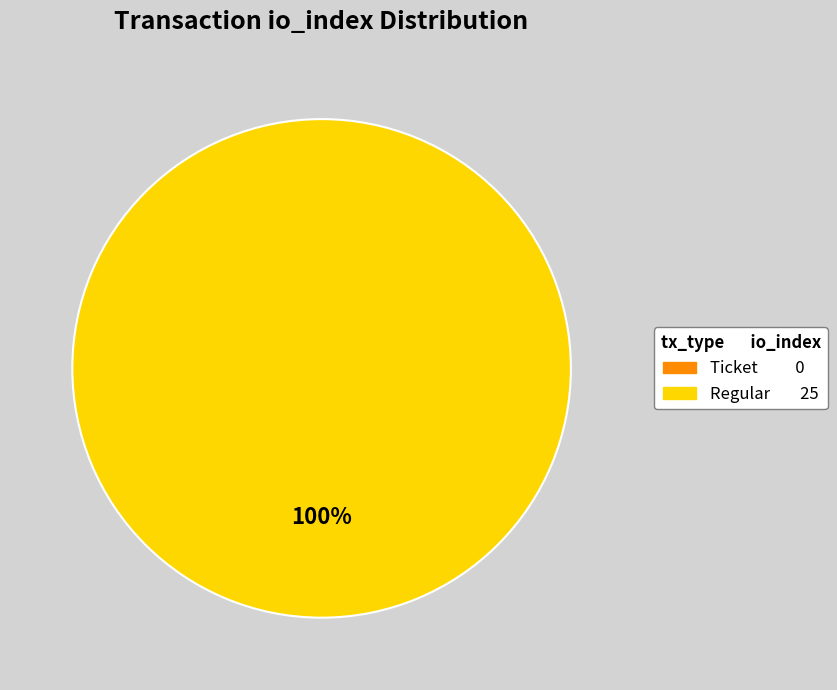

What is the change in value from Ticket (io_index=0) to Regular (io_index=25)?

+25